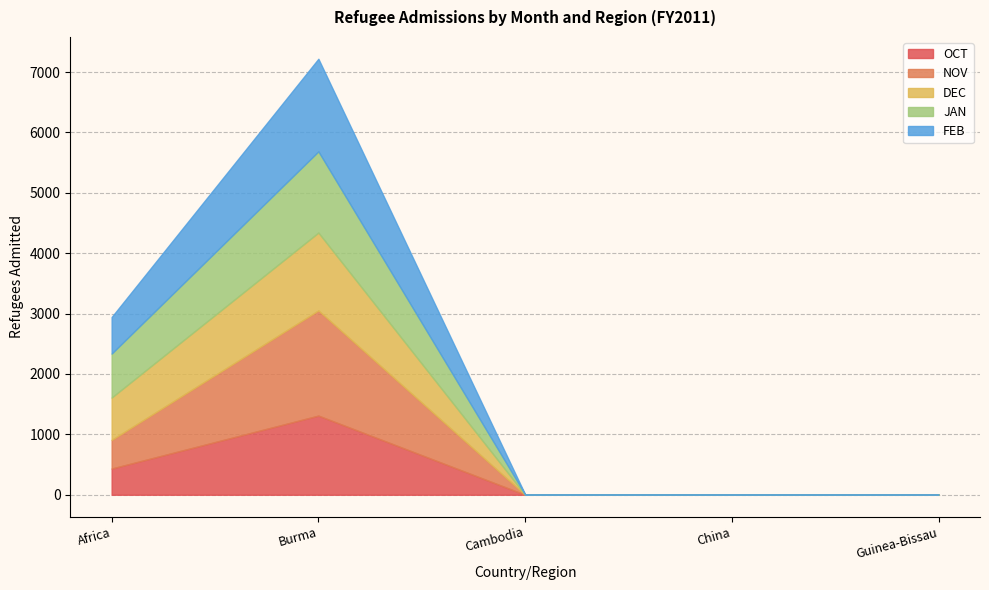

Count the number of data series in this chart.

5